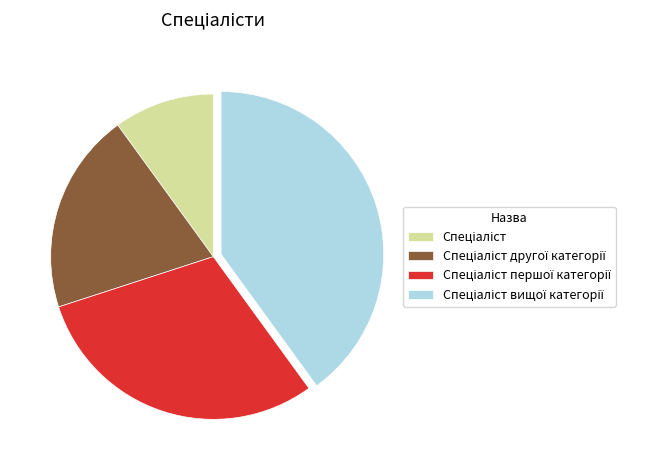

Is there a majority slice in this chart?

No